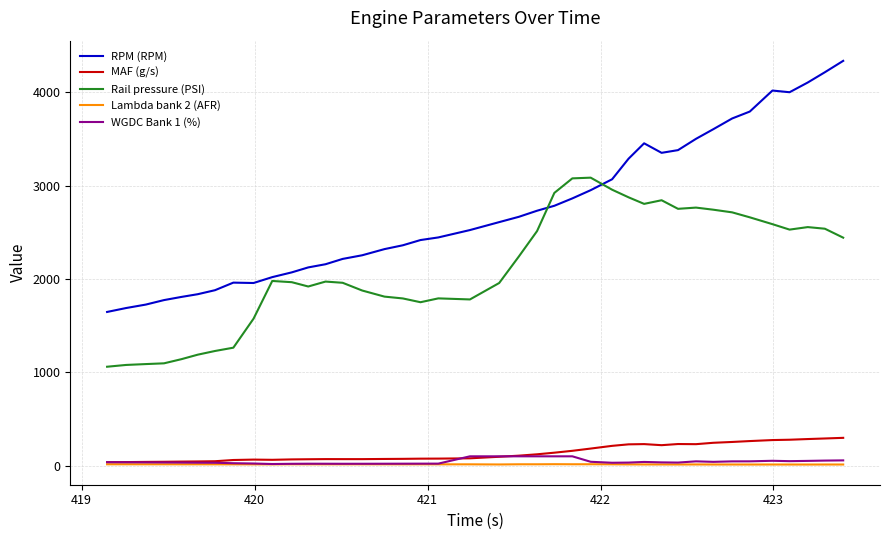

Which series has the largest total across all categories?

RPM (RPM)